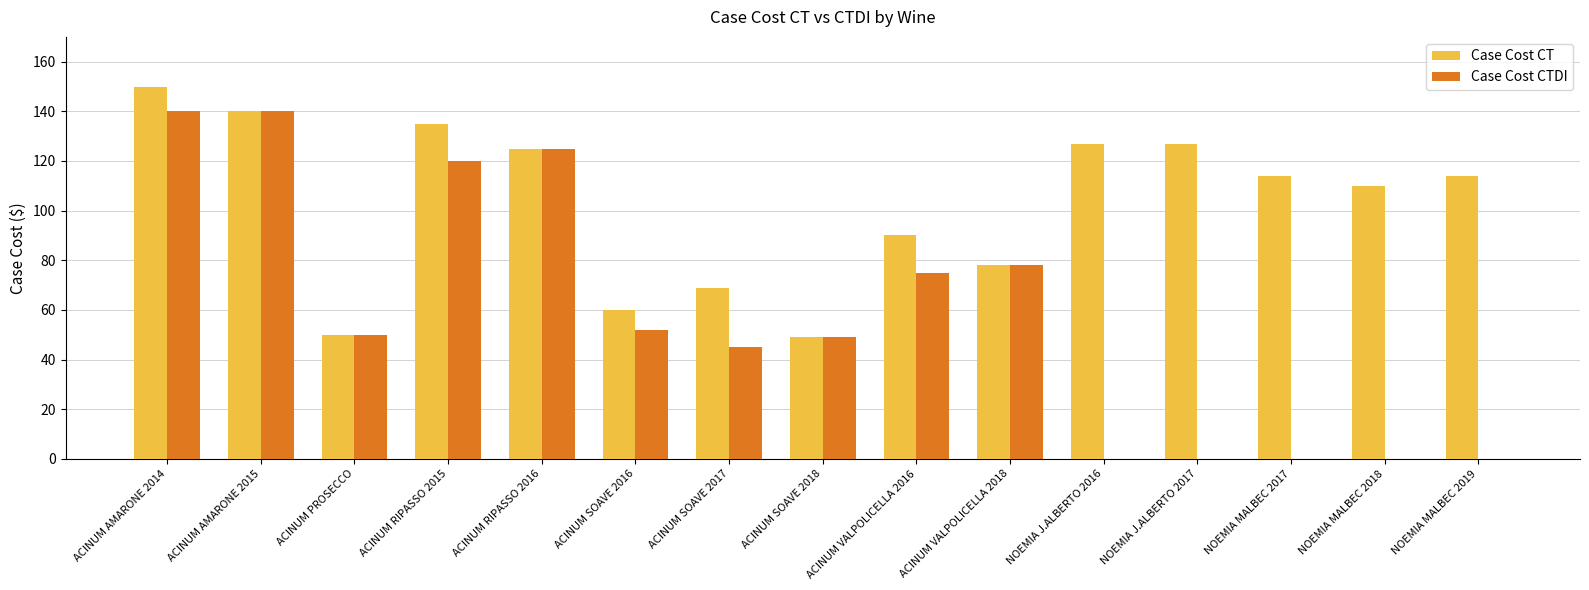

Reading right to left, list all the values displayed in this chart.

Case Cost CT: NOEMIA MALBEC 2019=114	NOEMIA MALBEC 2018=110	NOEMIA MALBEC 2017=114	NOEMIA J.ALBERTO 2017=127	NOEMIA J.ALBERTO 2016=127	ACINUM VALPOLICELLA 2018=78	ACINUM VALPOLICELLA 2016=90	ACINUM SOAVE 2018=49	ACINUM SOAVE 2017=69	ACINUM SOAVE 2016=60	ACINUM RIPASSO 2016=125	ACINUM RIPASSO 2015=135	ACINUM PROSECCO=50	ACINUM AMARONE 2015=140	ACINUM AMARONE 2014=150
Case Cost CTDI: NOEMIA MALBEC 2019=0	NOEMIA MALBEC 2018=0	NOEMIA MALBEC 2017=0	NOEMIA J.ALBERTO 2017=0	NOEMIA J.ALBERTO 2016=0	ACINUM VALPOLICELLA 2018=78	ACINUM VALPOLICELLA 2016=75	ACINUM SOAVE 2018=49	ACINUM SOAVE 2017=45	ACINUM SOAVE 2016=52	ACINUM RIPASSO 2016=125	ACINUM RIPASSO 2015=120	ACINUM PROSECCO=50	ACINUM AMARONE 2015=140	ACINUM AMARONE 2014=140